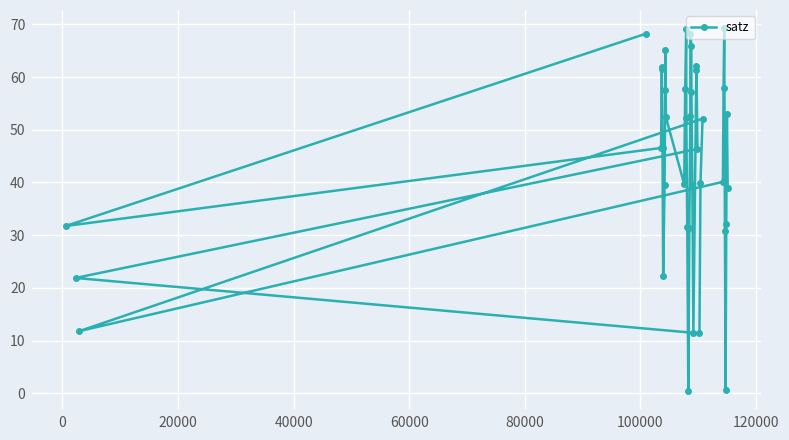

Reading left to right, list all the values displayed in this chart.

68.2	31.7	46.5	62.0	61.5	46.6	22.3	39.5	57.6	65.1	52.4	39.7	57.7	69.1	52.2	31.5	0.5	31.4	52.7	68.2	65.8	57.1	39.5	11.4	62.1	61.3	46.4	21.9	11.4	39.9	52.1	11.8	40.1	58.0	69.3	30.9	0.5	32.0	53.1	38.9